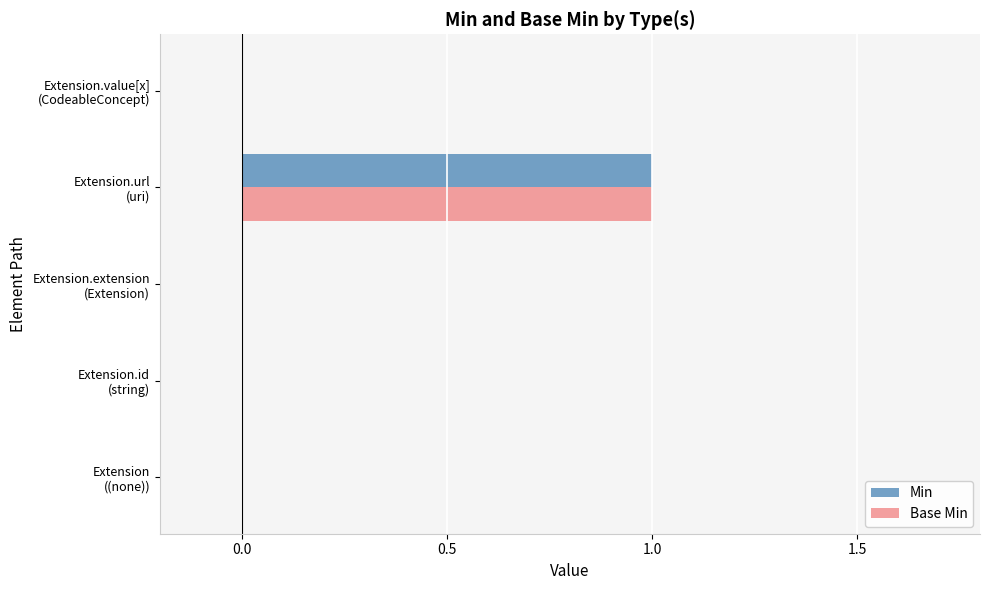

Count the number of data series in this chart.

2